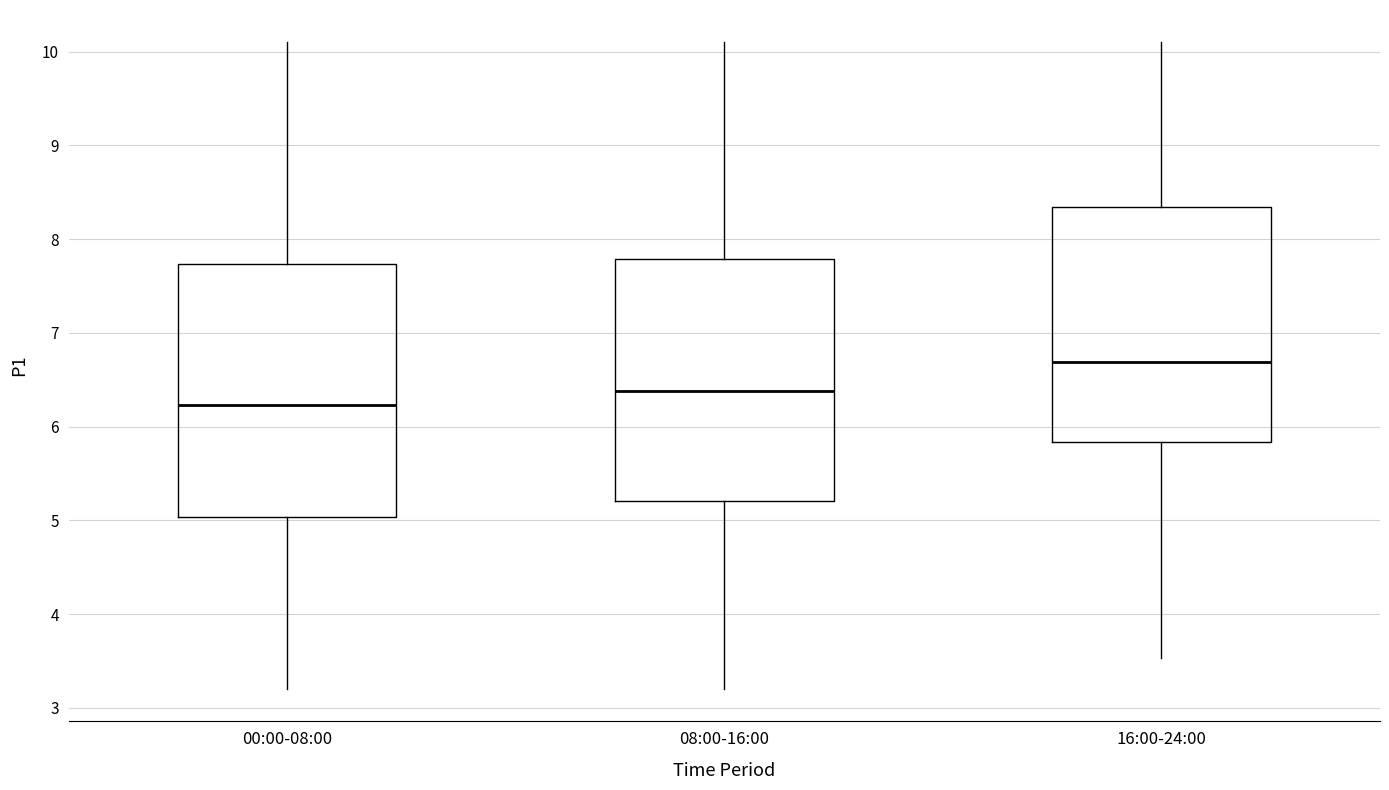

Comparing the boxes themselves (not the whiskers), which one is the tallest?

00:00-08:00